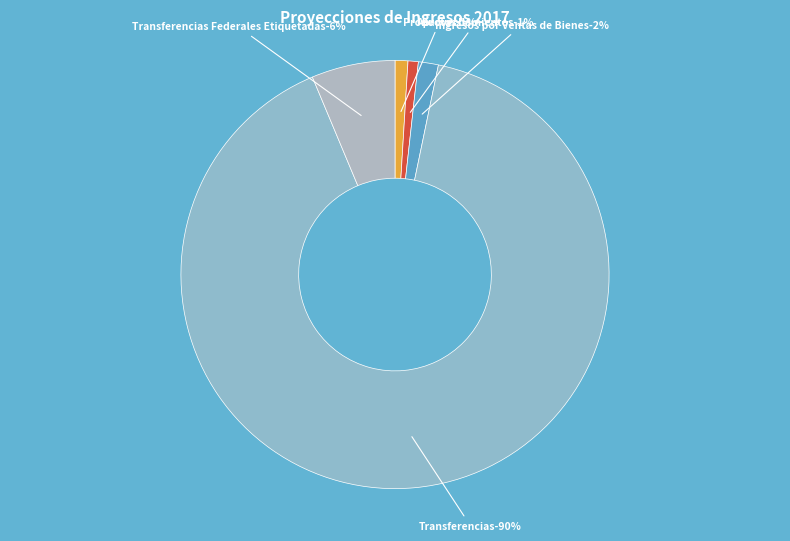

Which category has the smallest portion of the pie?

Aprovechamientos